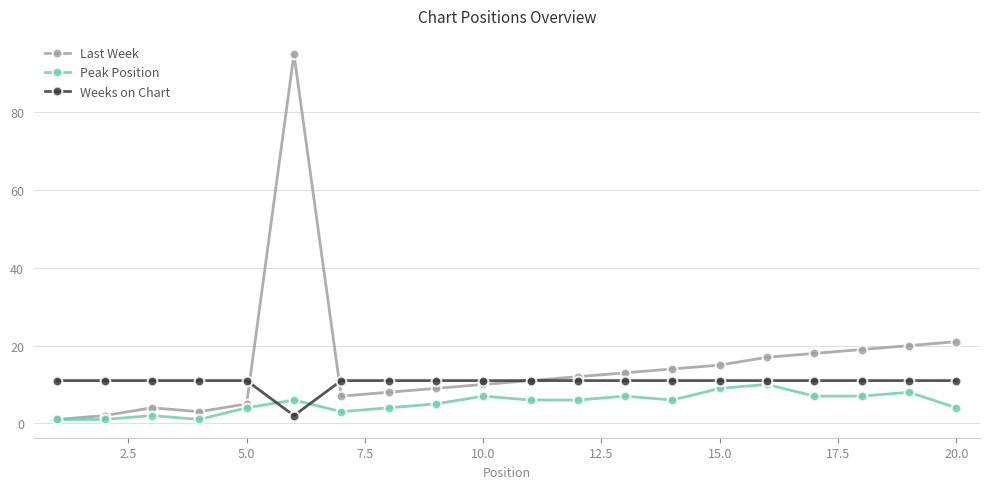

What is the highest value of the Last Week series?

95